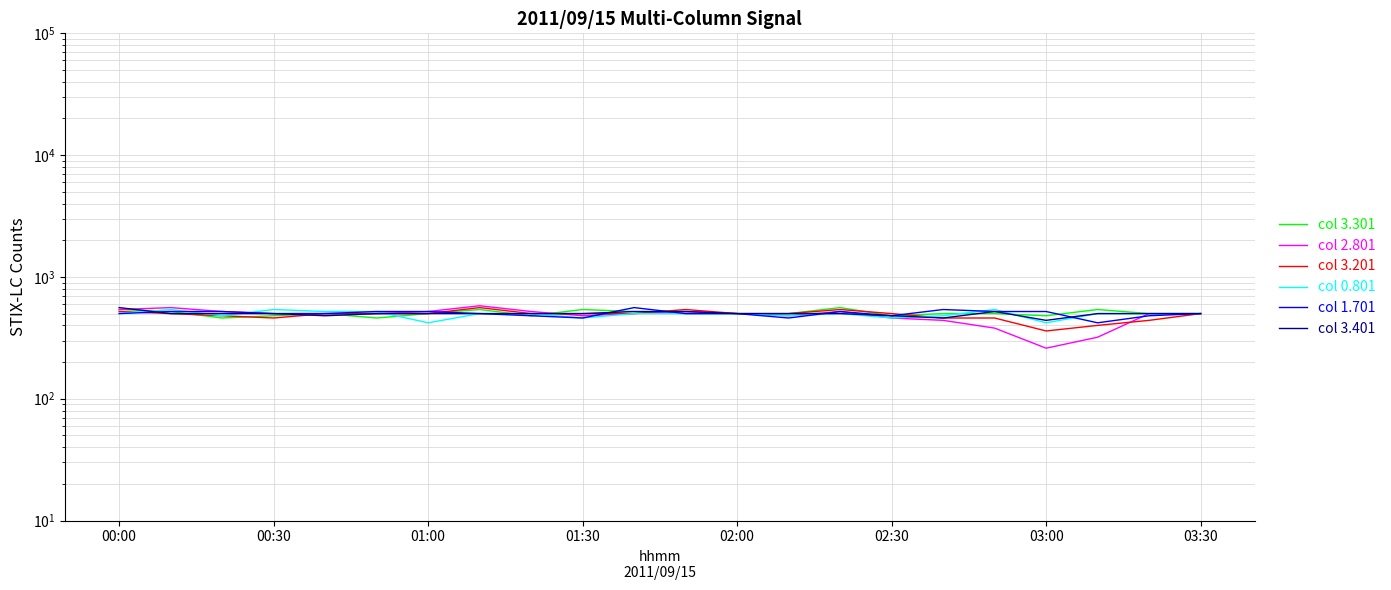

How many times do col 0.801 and col 1.701 cross each other?

6